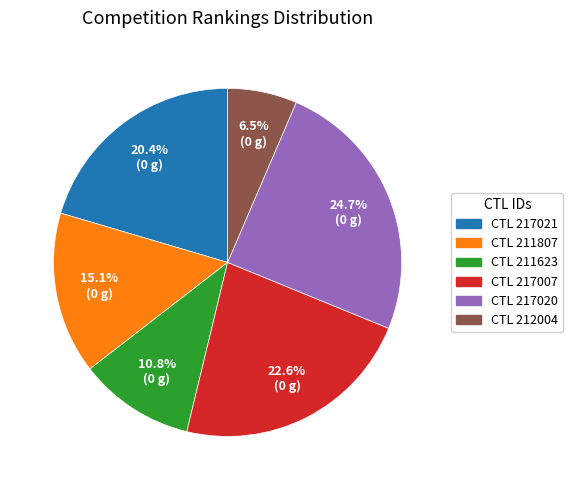

What is the largest slice in the pie chart?

CTL 217020